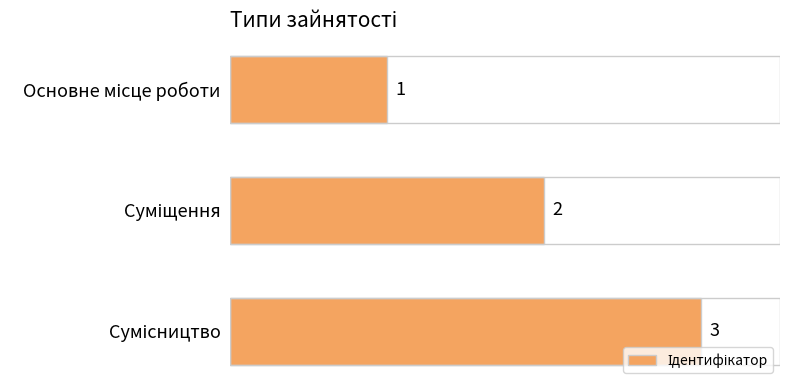

What is the sum of all values?

6